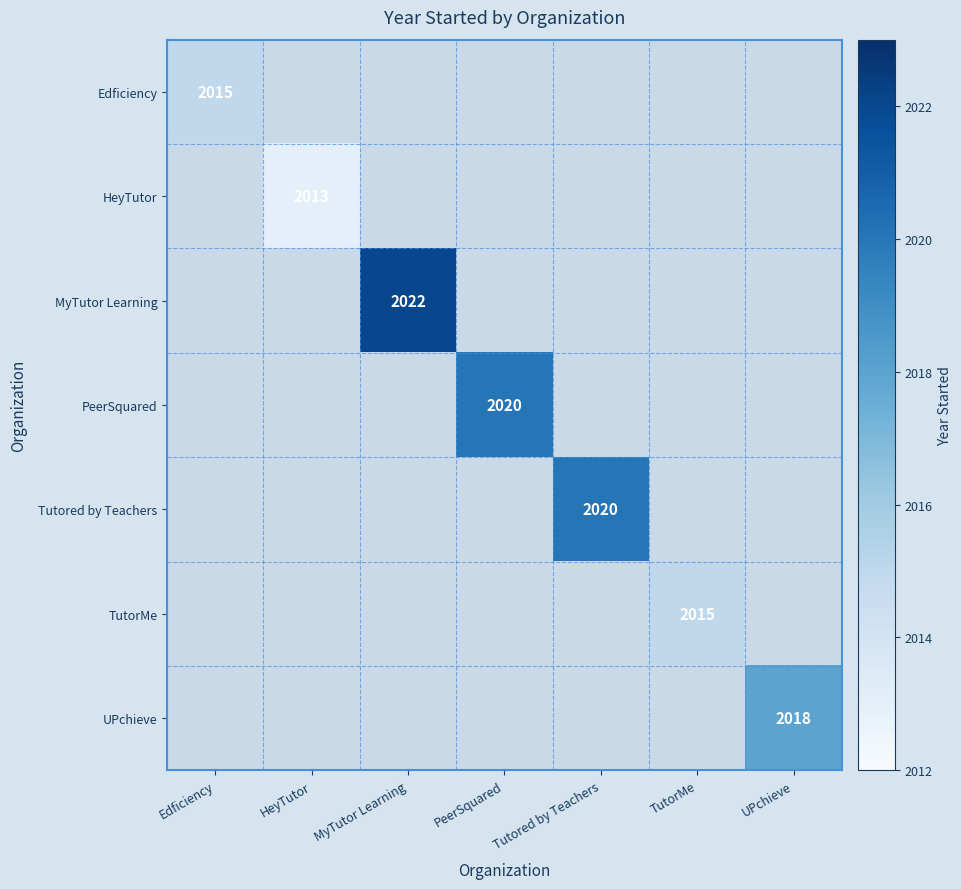

At which category is the sum across all series the highest?

MyTutor Learning